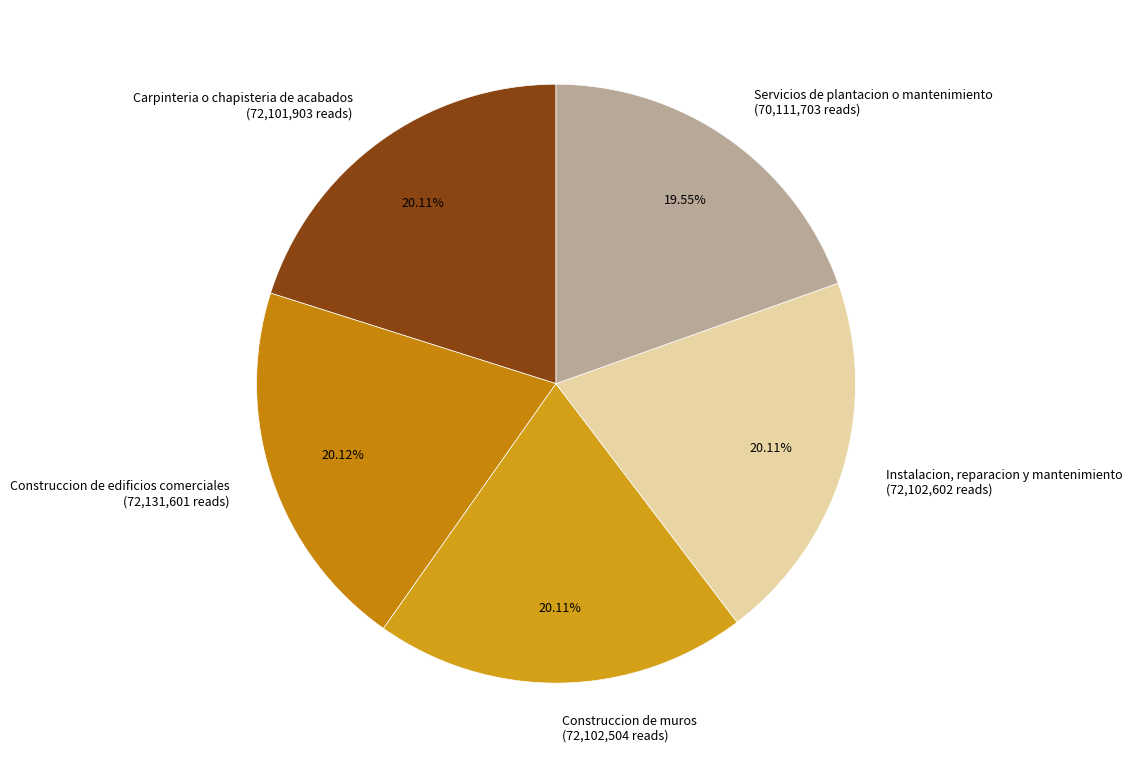

Do Instalacion, reparacion y mantenimiento (72,102,602 reads) and Carpinteria o chapisteria de acabados (72,101,903 reads) together represent more than half of the pie?

No